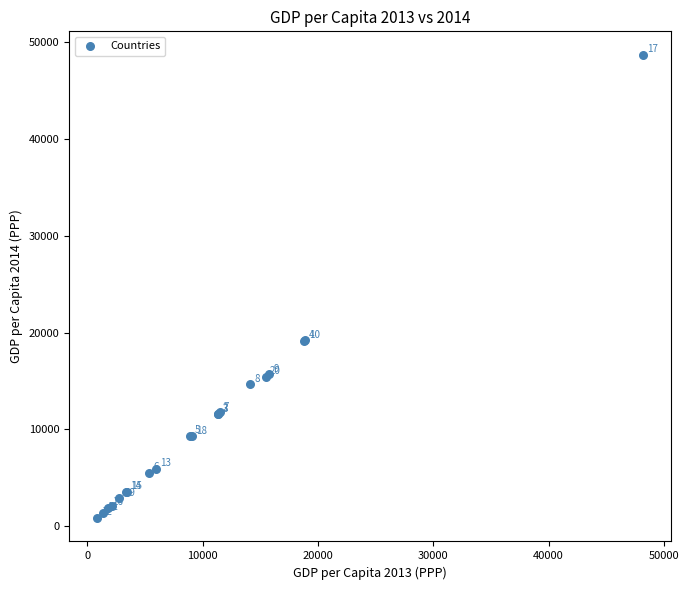

What Y value in the scatter plot is closest to 24783?

19202.8